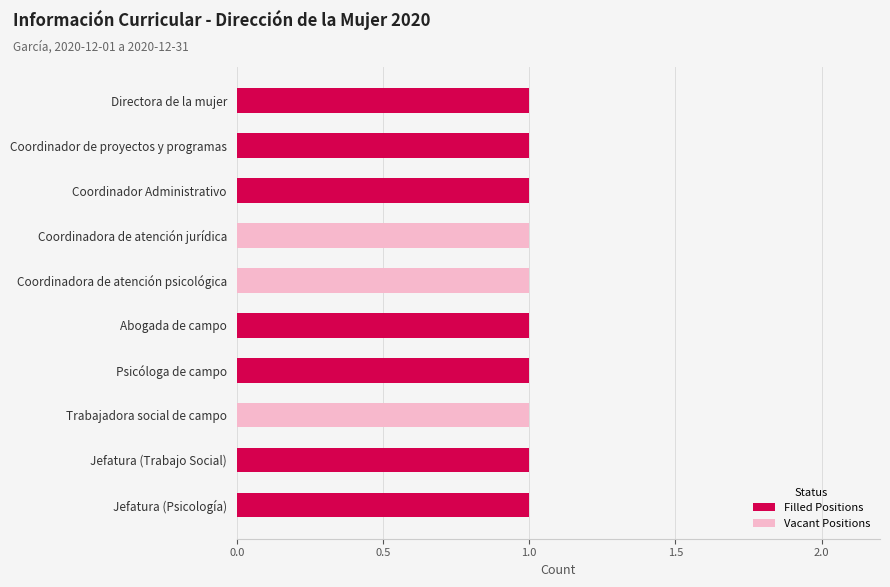

Is it true that Filled Positions equals 0 at Jefatura (Psicología)?

False